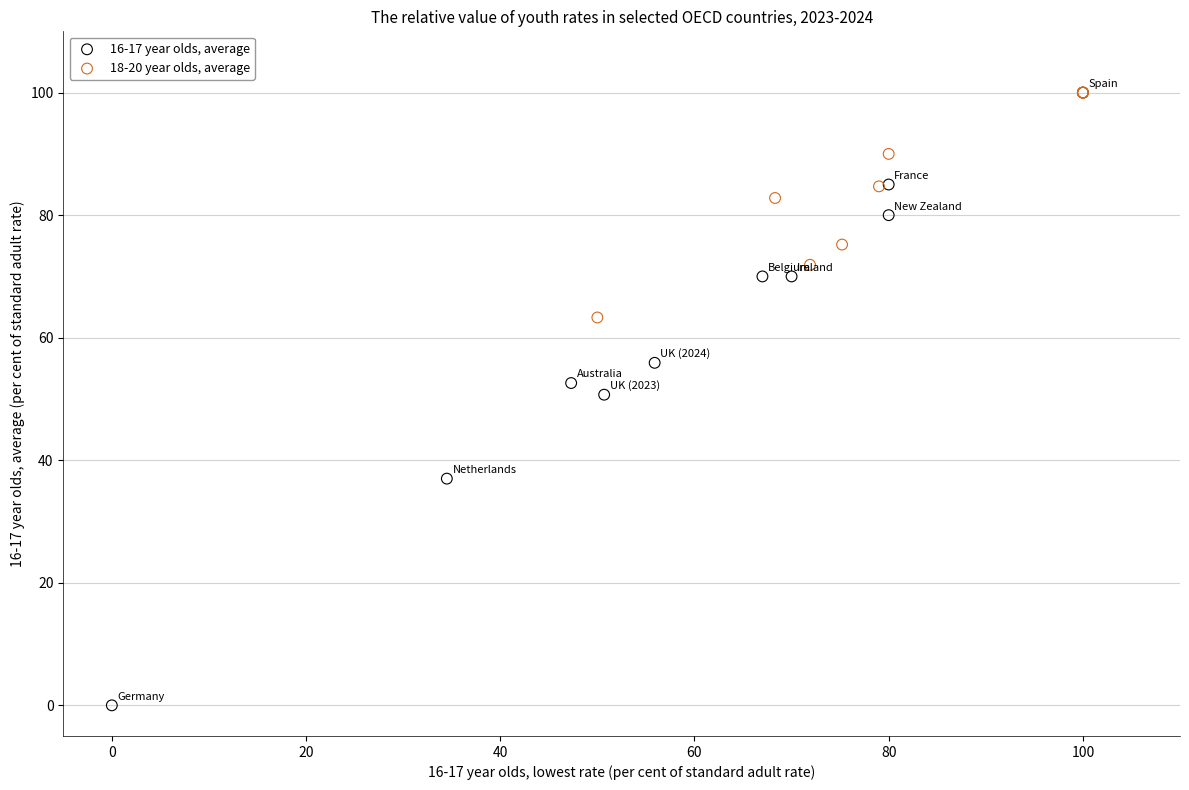

Which series has the widest spread of Y values?

16-17 year olds, average